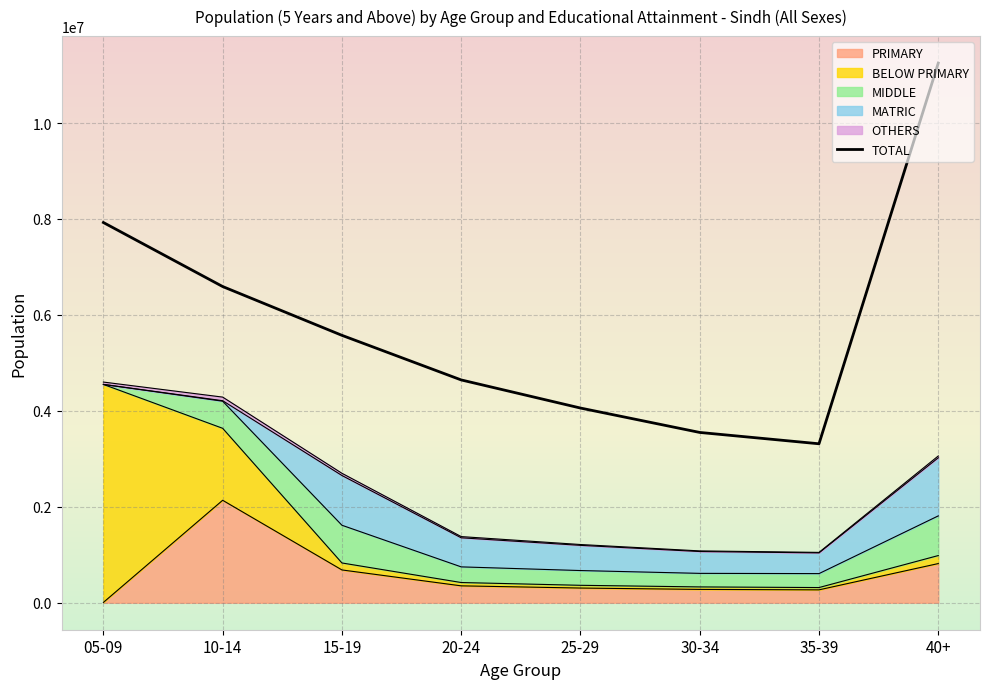

What is the average value?

5863842